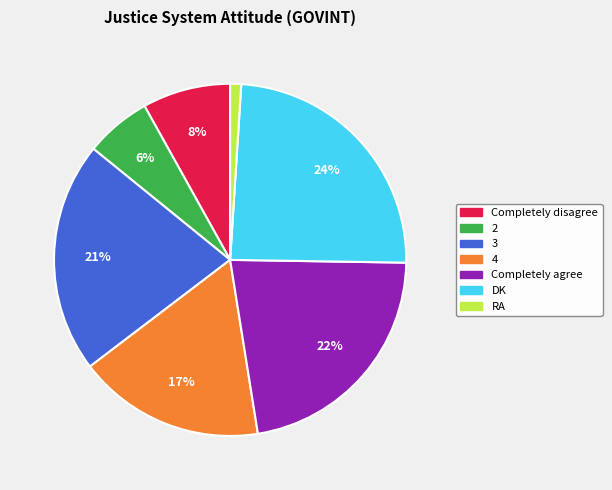

Is it true that RA is 11% of the pie?

False